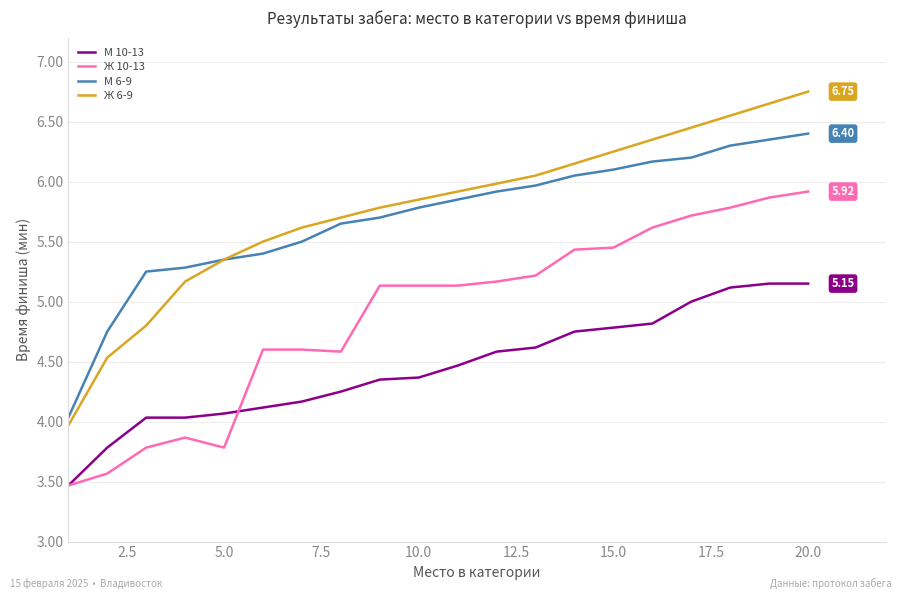

Which series has the largest total across all categories?

Ж 6-9